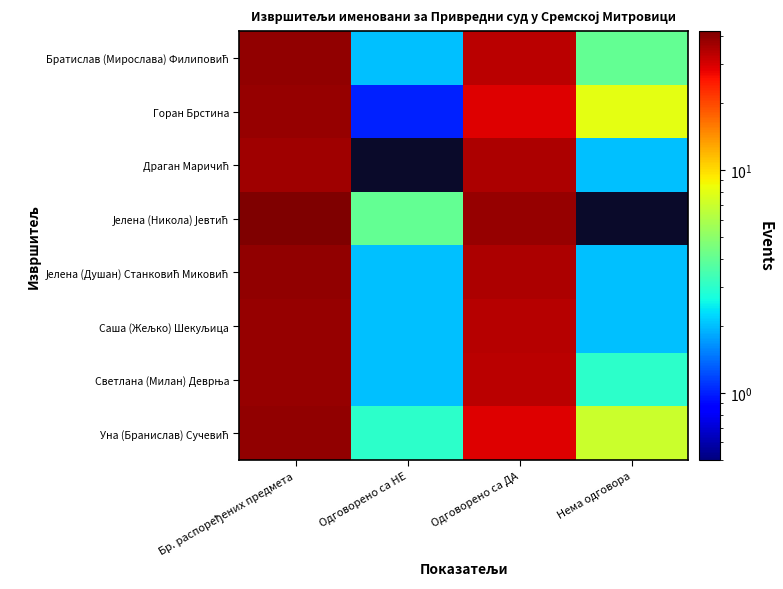

Which series changed the most between Бр. распоређених предмета and Одговорено са ДА?

Уна (Бранислав) Сучевић